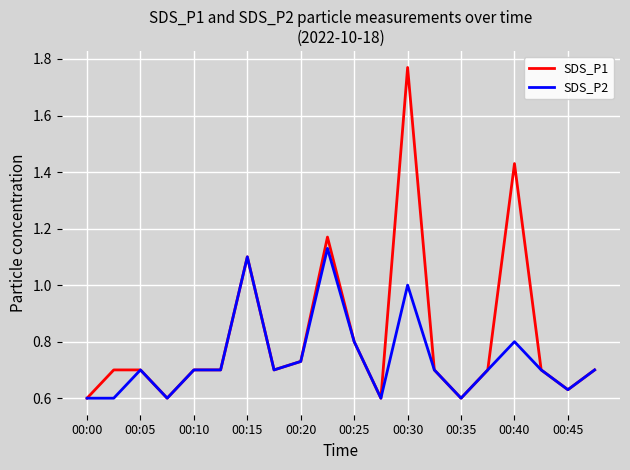

Count the SDS_P2 values in the range 0 to 1.

18